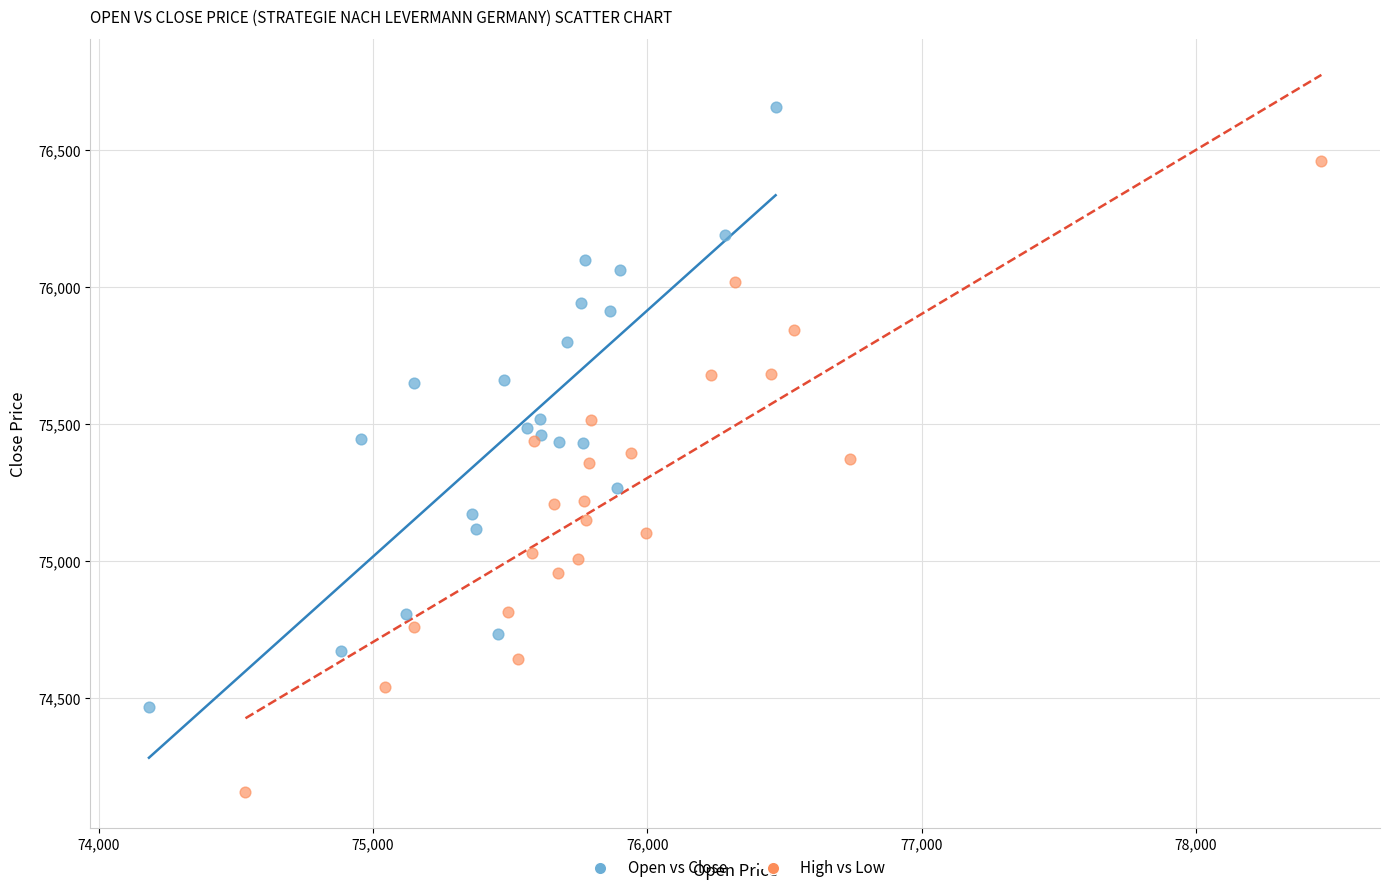

Which series has the largest Y range (max minus min)?

High vs Low